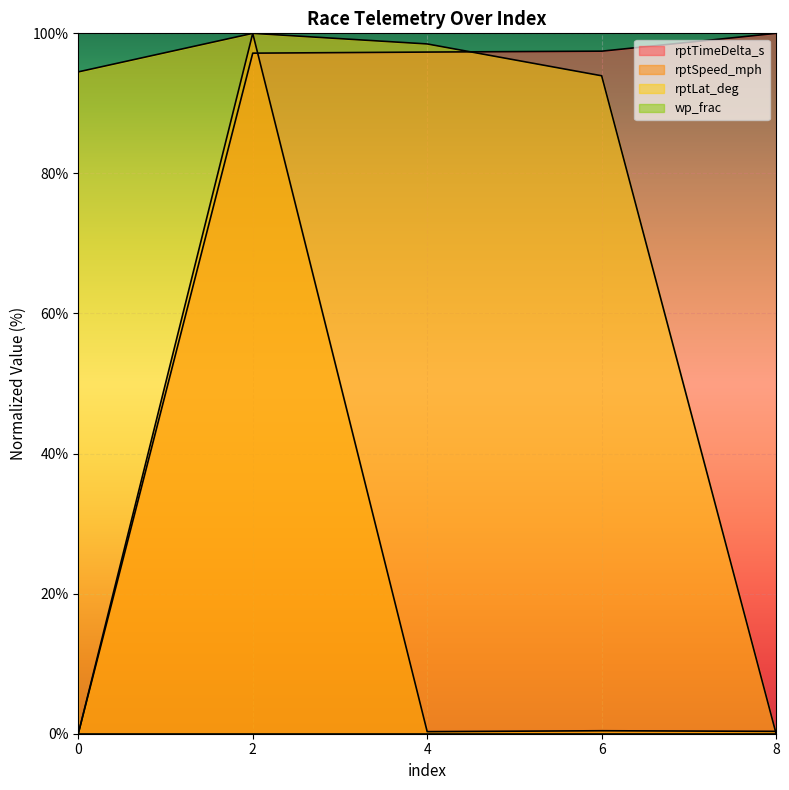

Is the value of rptTimeDelta_s at 0 greater than the value of rptLat_deg at 4?

No